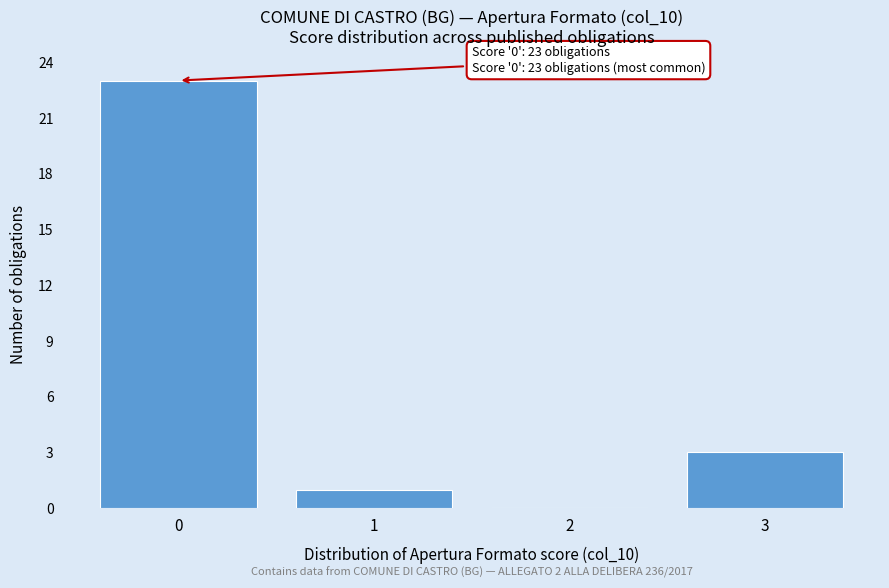

Reading right to left, list all the values displayed in this chart.

3=3	2=0	1=1	0=23